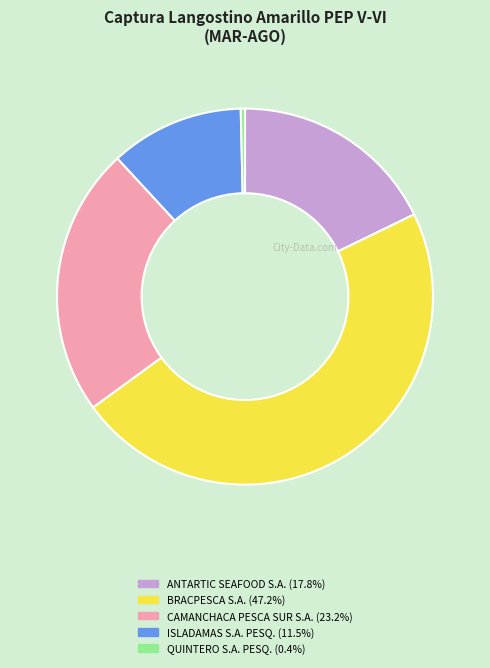

Is there a majority slice in this chart?

No